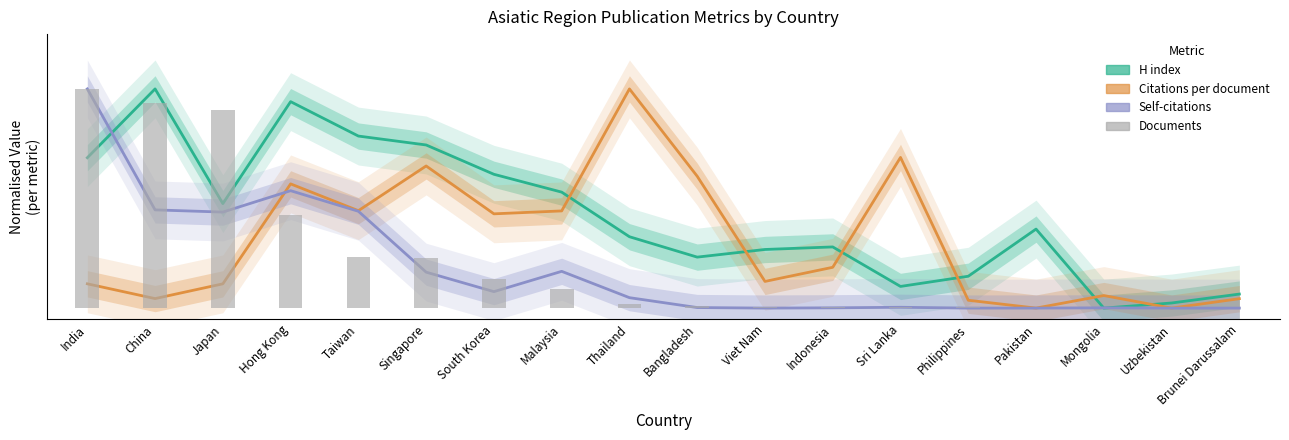

What are all the series names shown in the legend?

H index, Citations per document, Self-citations, Documents